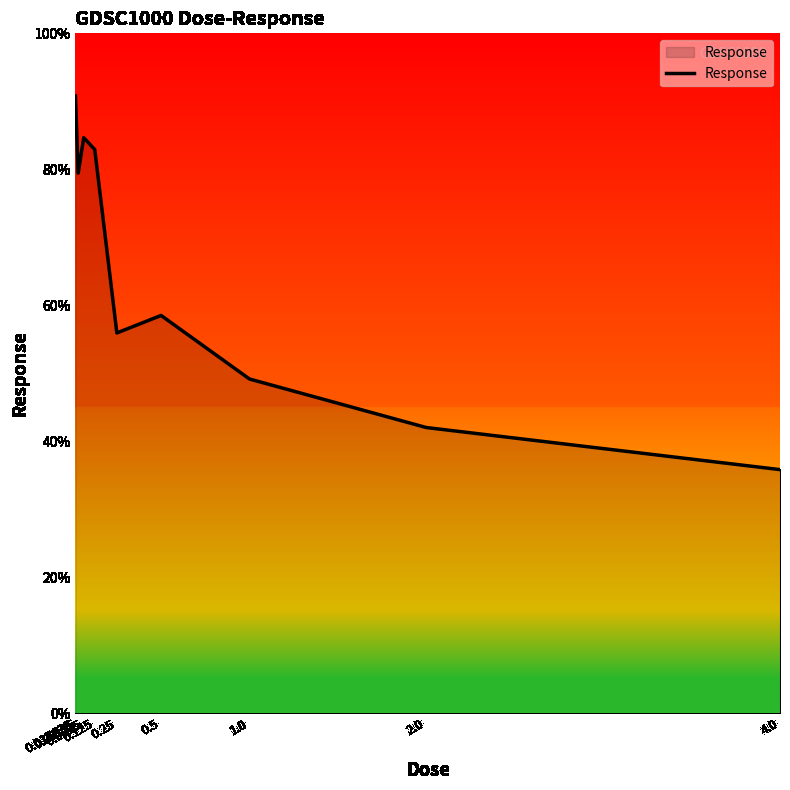

True or false: the data shows 87.9 at 0.25.

False